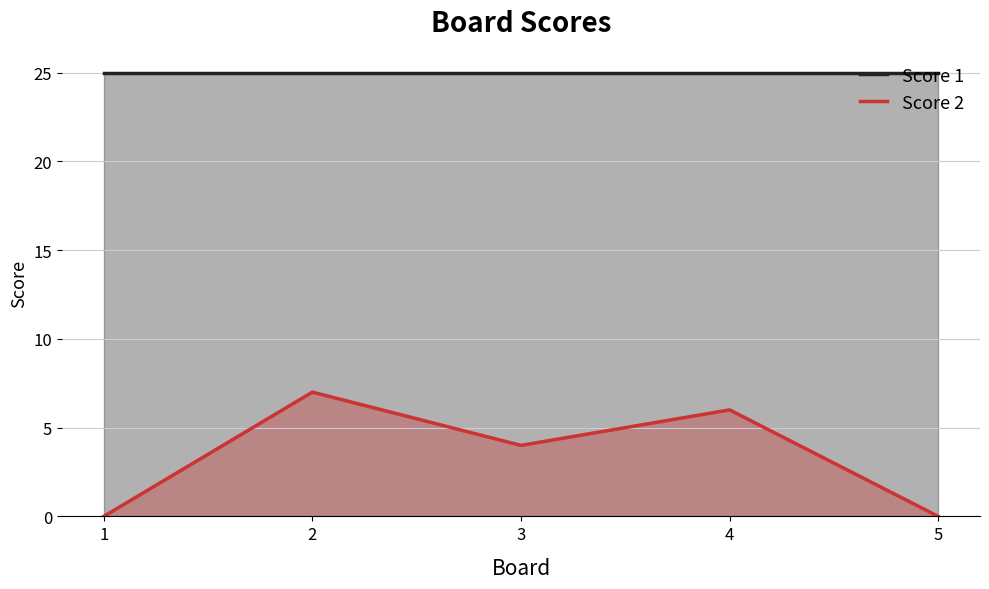

Where is Score 1 nearest to the value 25?

1